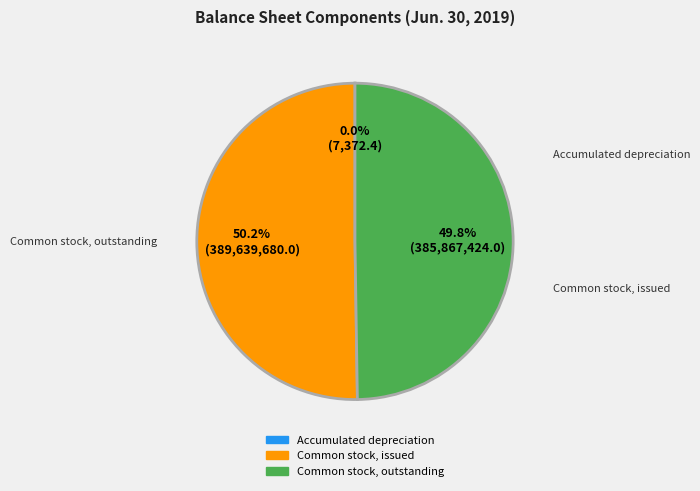

What is the total percentage of Common stock, outstanding and Common stock, issued?

100.0%